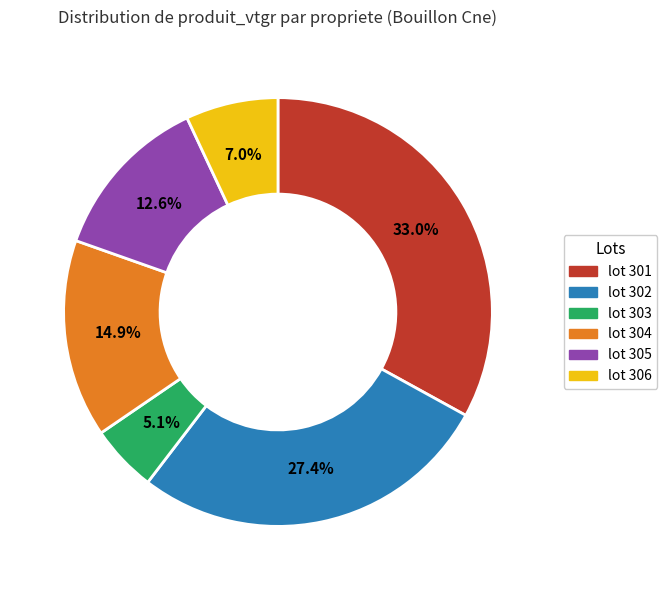

Does any single category account for the majority?

No